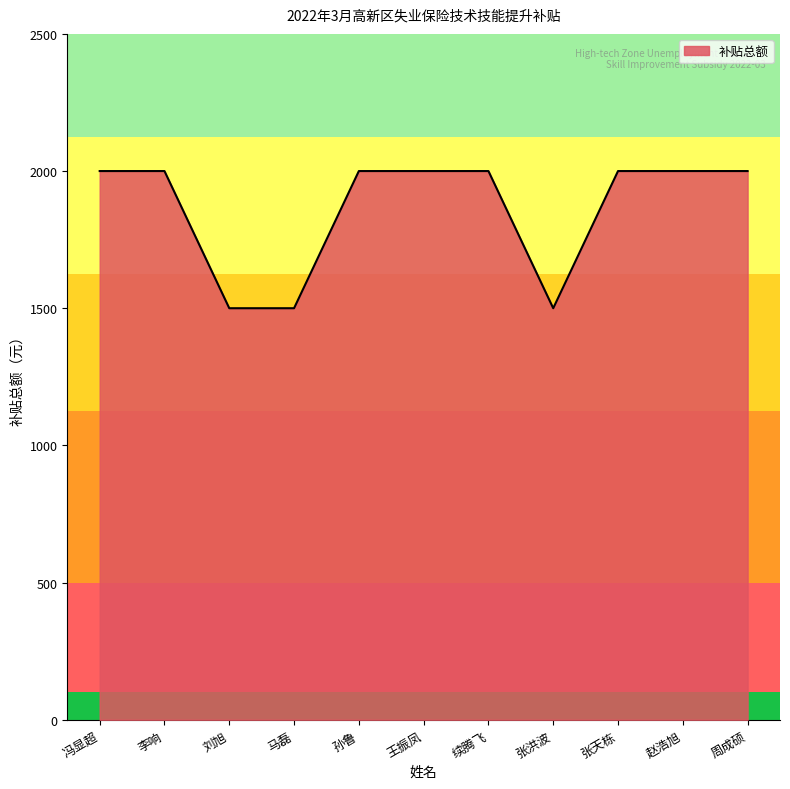

Reading left to right, transcribe all the data shown in this chart.

冯显超=2000	李响=2000	刘旭=1500	马磊=1500	孙鲁=2000	王振凤=2000	续腾飞=2000	张洪波=1500	张天栋=2000	赵浩旭=2000	周成硕=2000